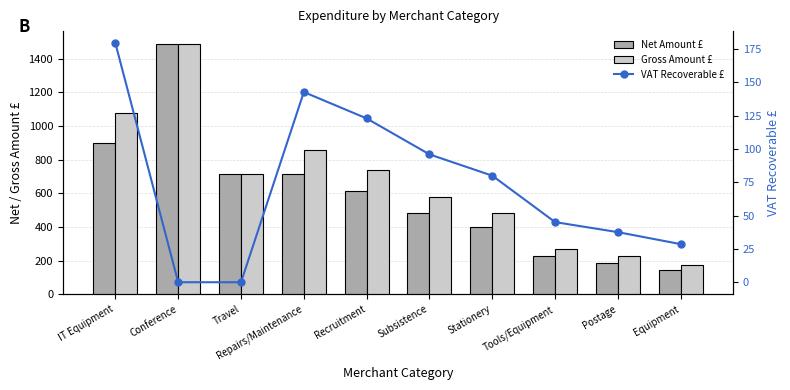

Which series changed the most between IT Equipment and Subsistence?

Gross Amount £